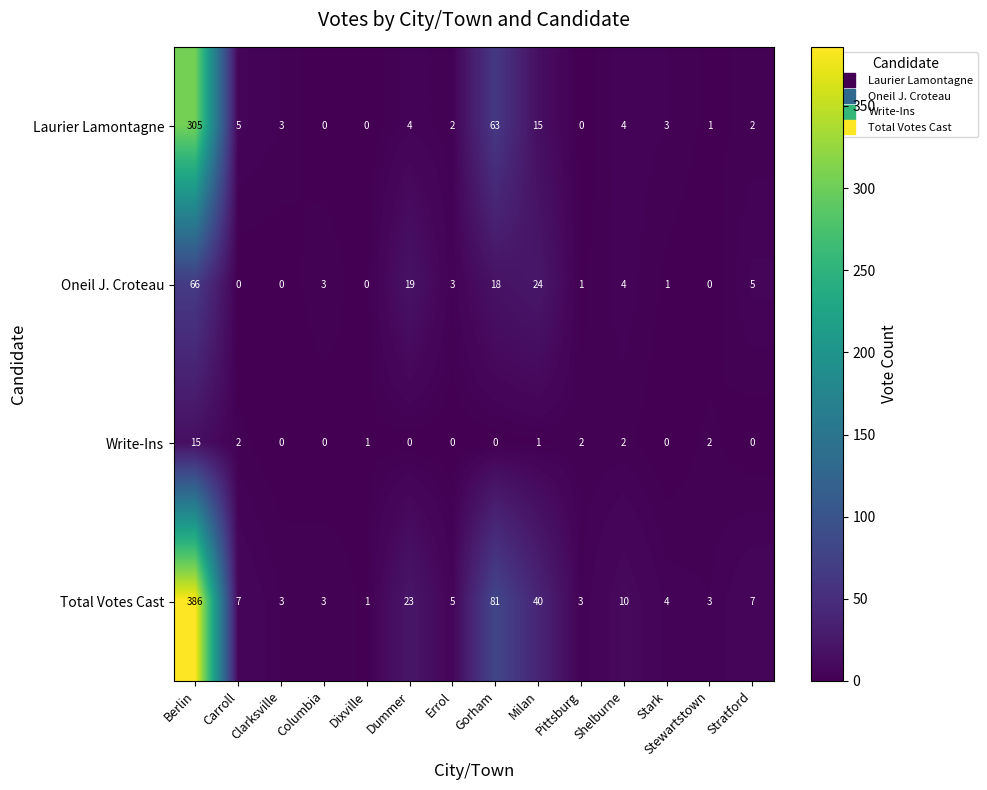

Where does the Write-Ins series first go above 1?

Berlin